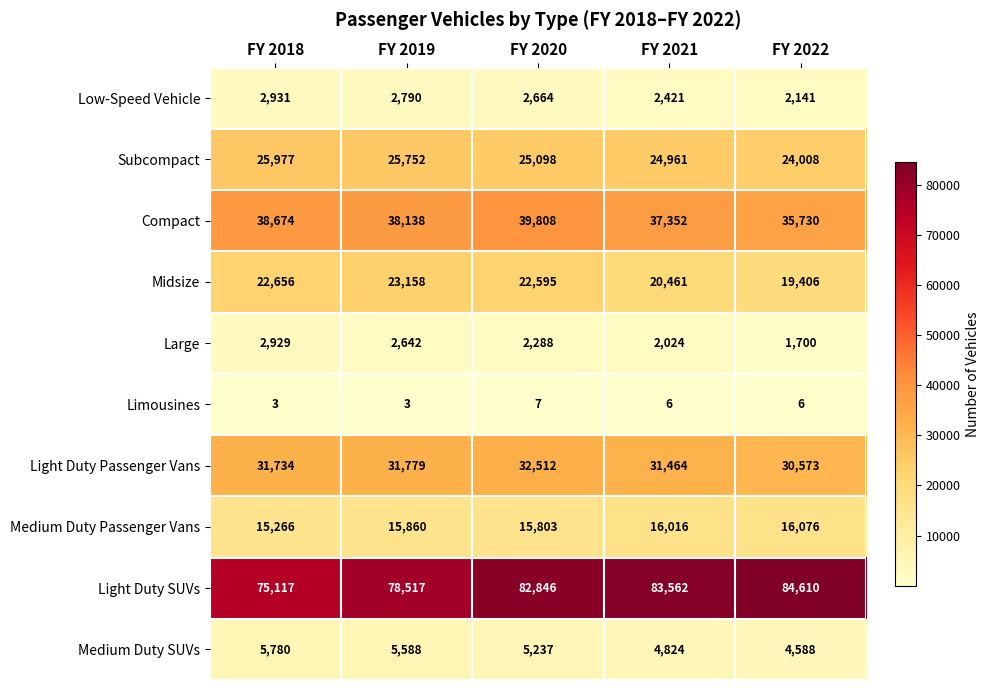

Is it true that Medium Duty SUVs equals 4588 at FY 2022?

True